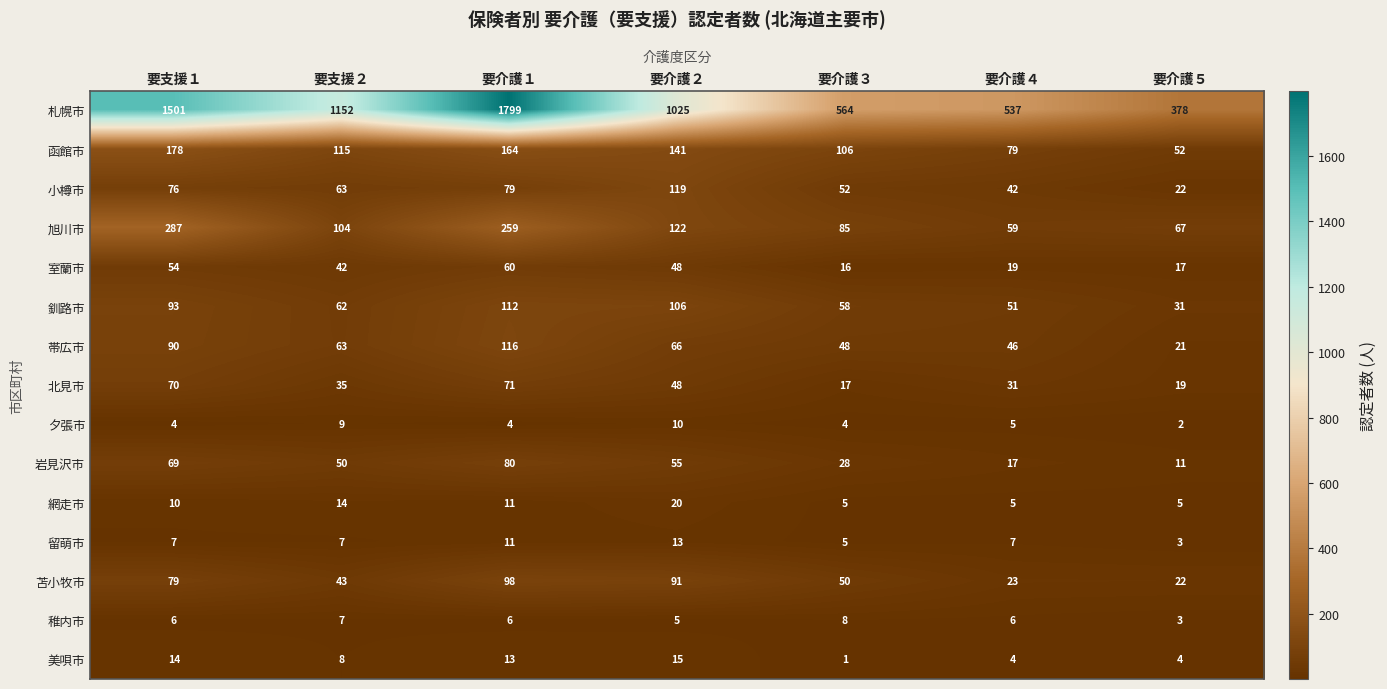

What is the greatest value displayed?

1799